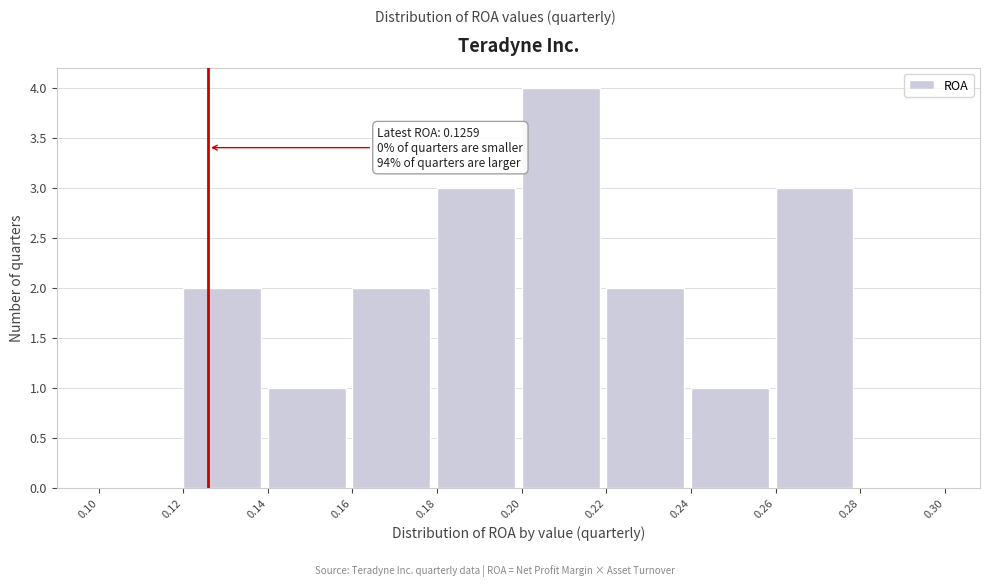

Over which range of the x-axis is the bar tallest?

0.20 to 0.22